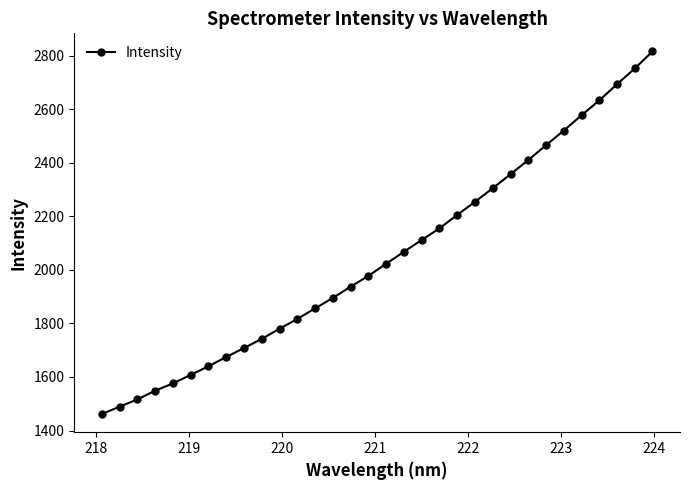

What is the average value?

2049.3